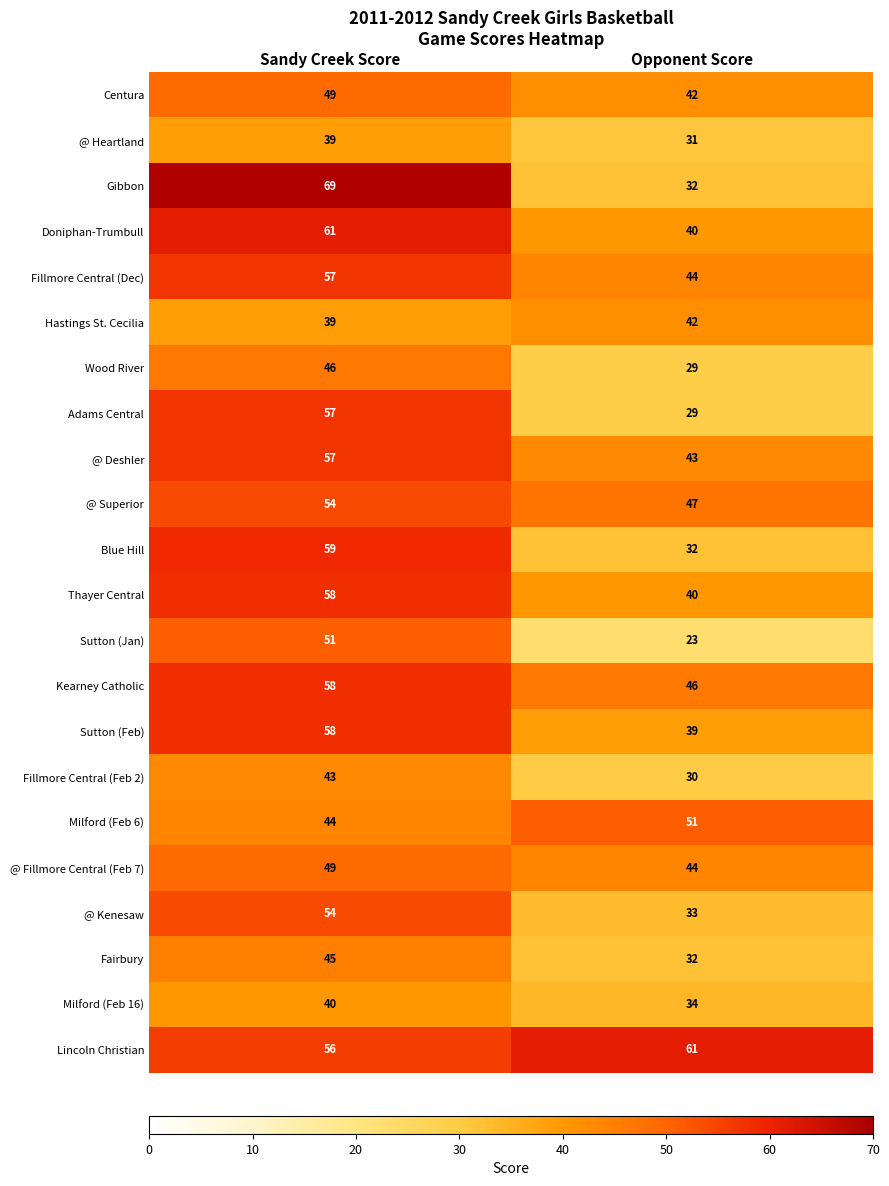

Which series changed the most between Sandy Creek Score and Opponent Score?

Gibbon